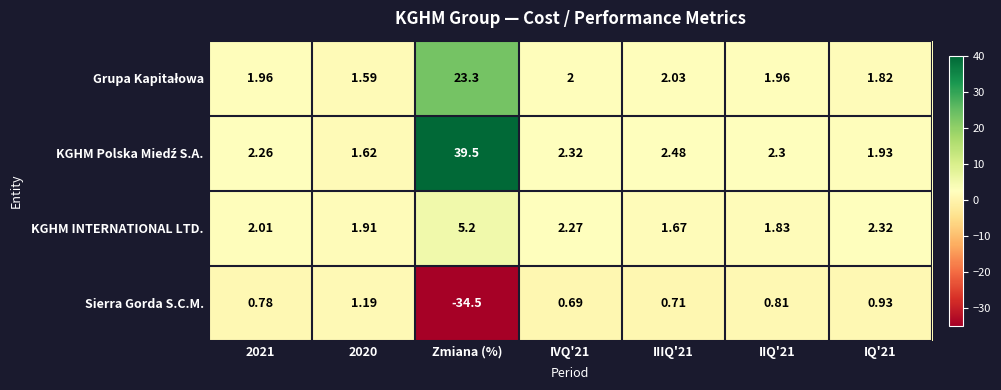

What is the maximum value shown in the chart?

39.5